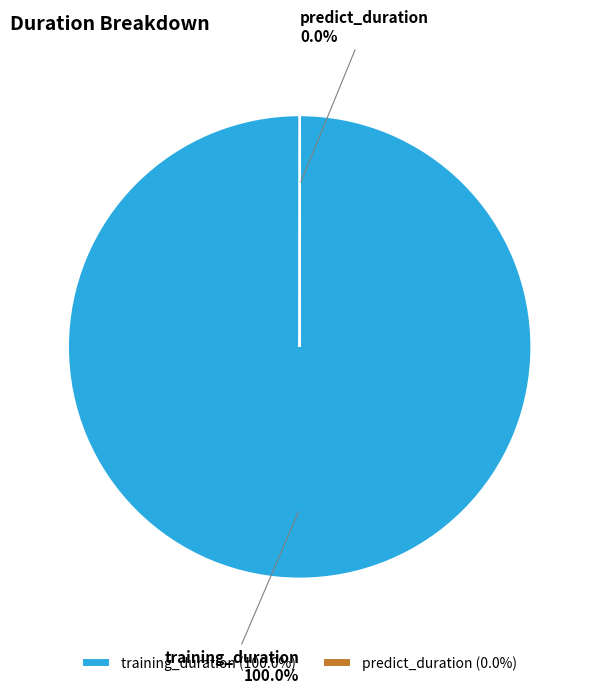

Does any single category account for the majority?

Yes